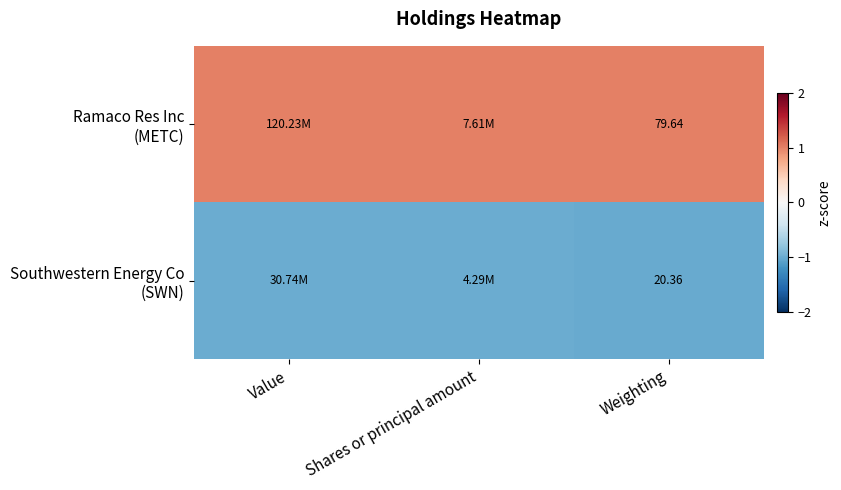

How many categories are shown in the chart?

3